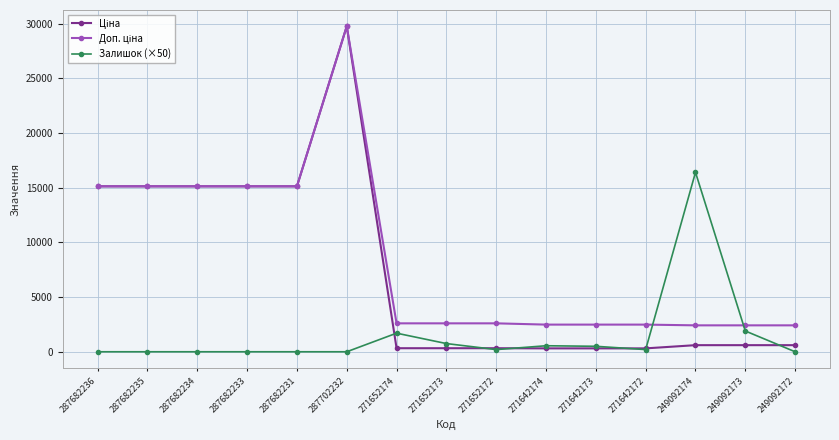

At which category does the chart reach its peak across all series?

287702232